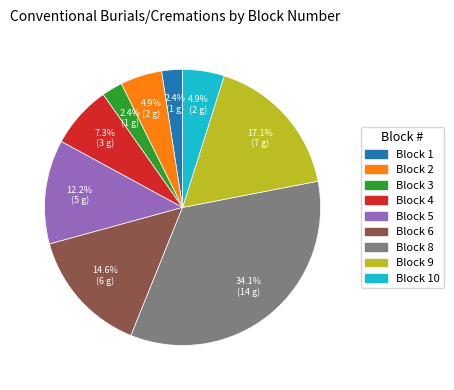

Does any single category account for the majority?

No